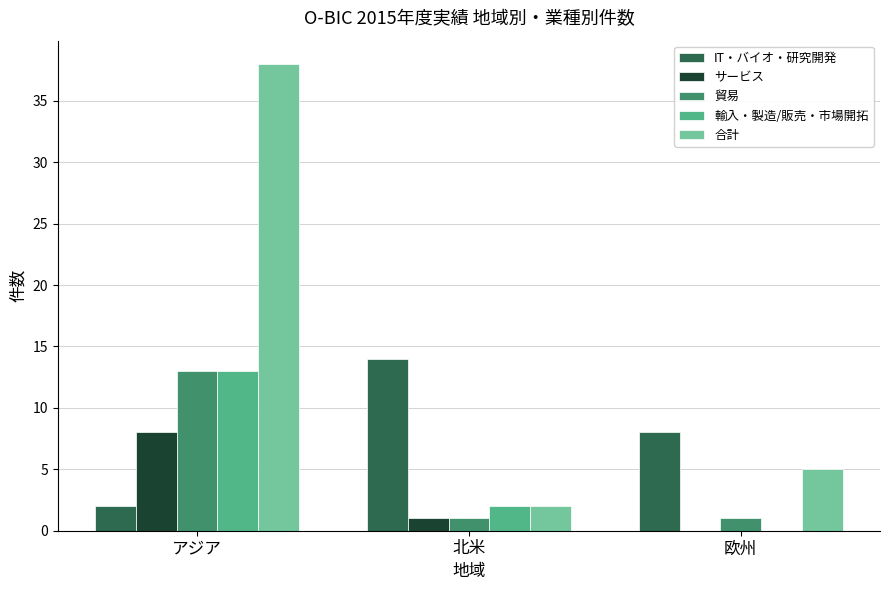

Is it true that サービス equals 3 at 欧州?

False